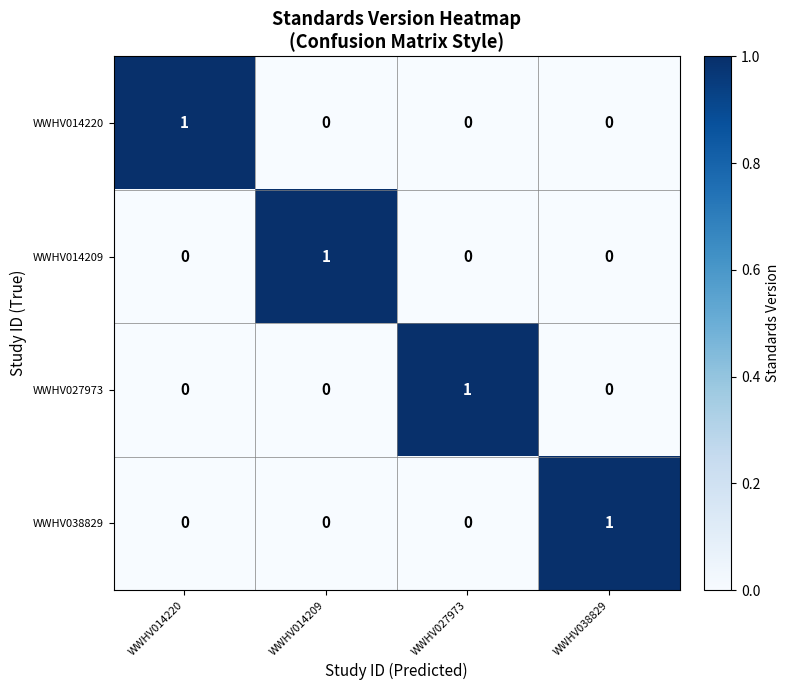

Count the WWHV014220 values in the range 0 to 1.

4